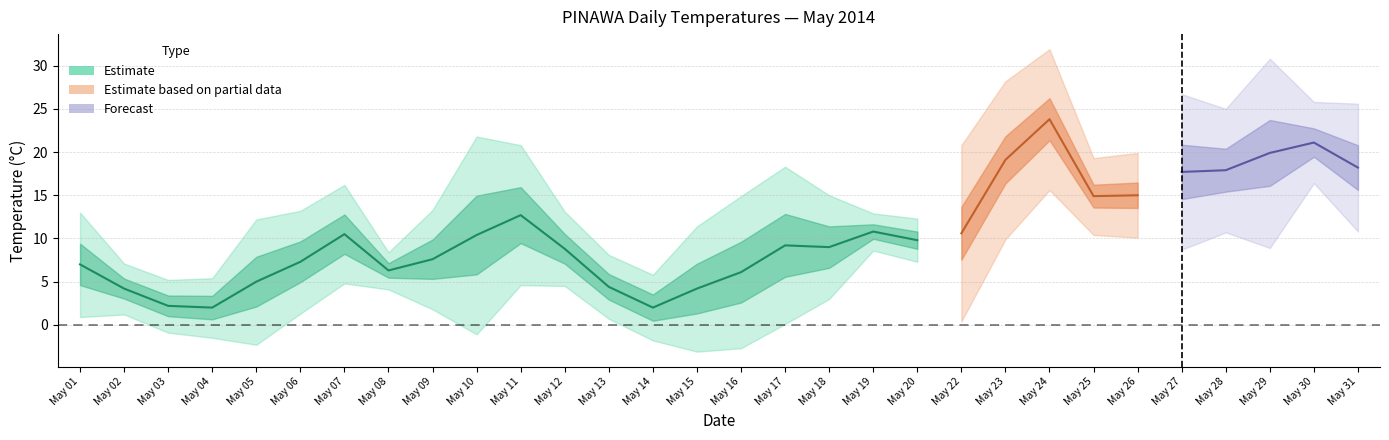

What is the smallest value displayed?

-3.1